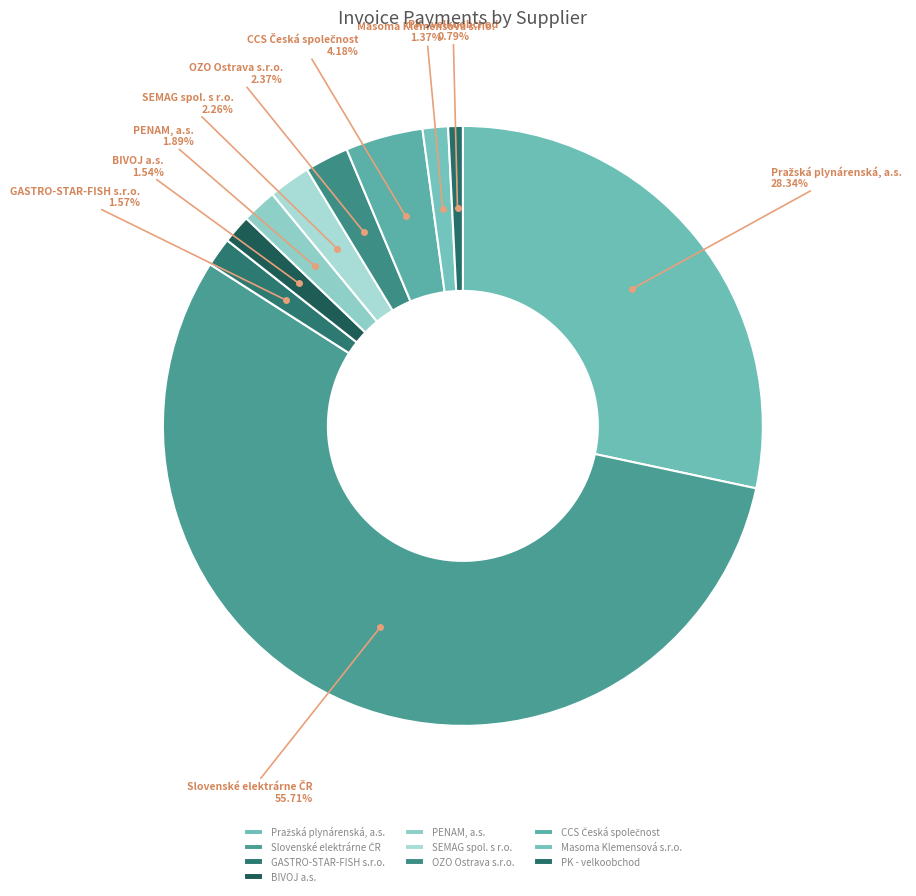

To the nearest percent, what is the difference between the largest and smallest slice percentages?

55%